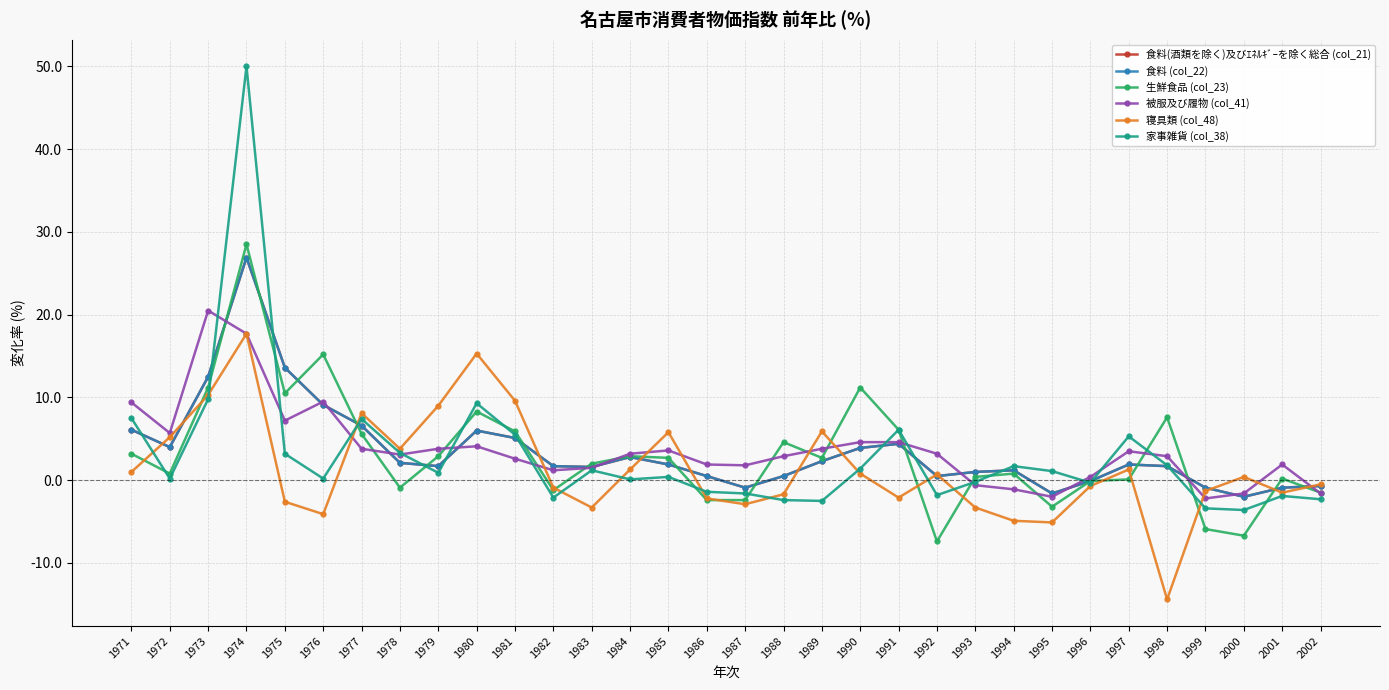

How many positive values does the 寝具類 (col_48) series have?

16